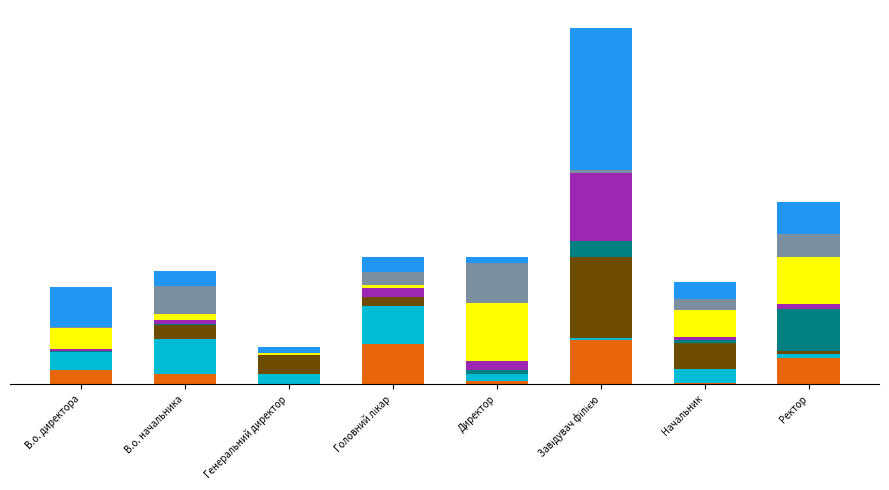

True or false: the data shows 3 at В.о. начальника.

False